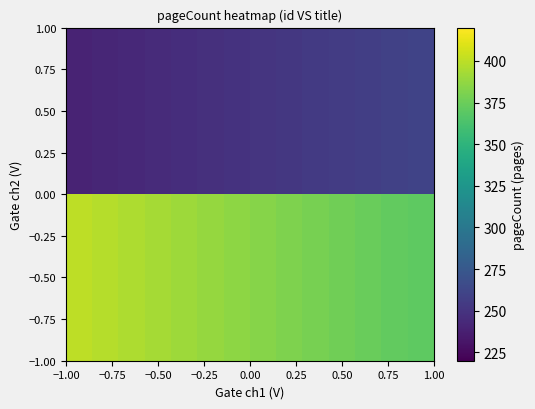

Reading left to right, transcribe all the data shown in this chart.

0.50: 240.0	241.5	243.1	244.6	246.2	247.7	249.2	250.8	252.3	253.8	255.4	256.9	258.5	260.0
−0.50: 400.0	397.7	395.4	393.1	390.8	388.5	386.2	383.8	381.5	379.2	376.9	374.6	372.3	370.0